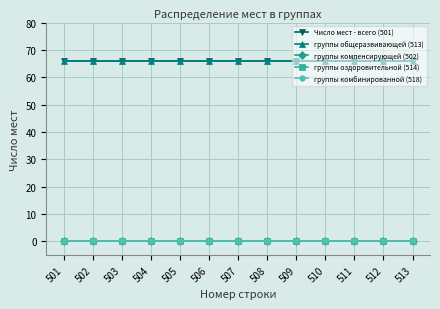

Does the chart have visible grid lines?

Yes